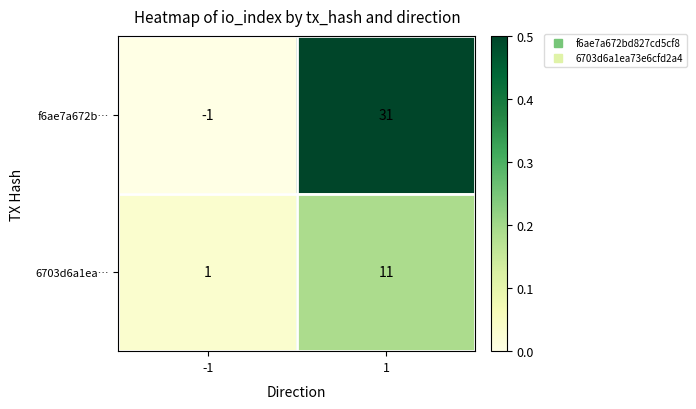

Is it true that f6ae7a672b… equals -1 at -1?

True